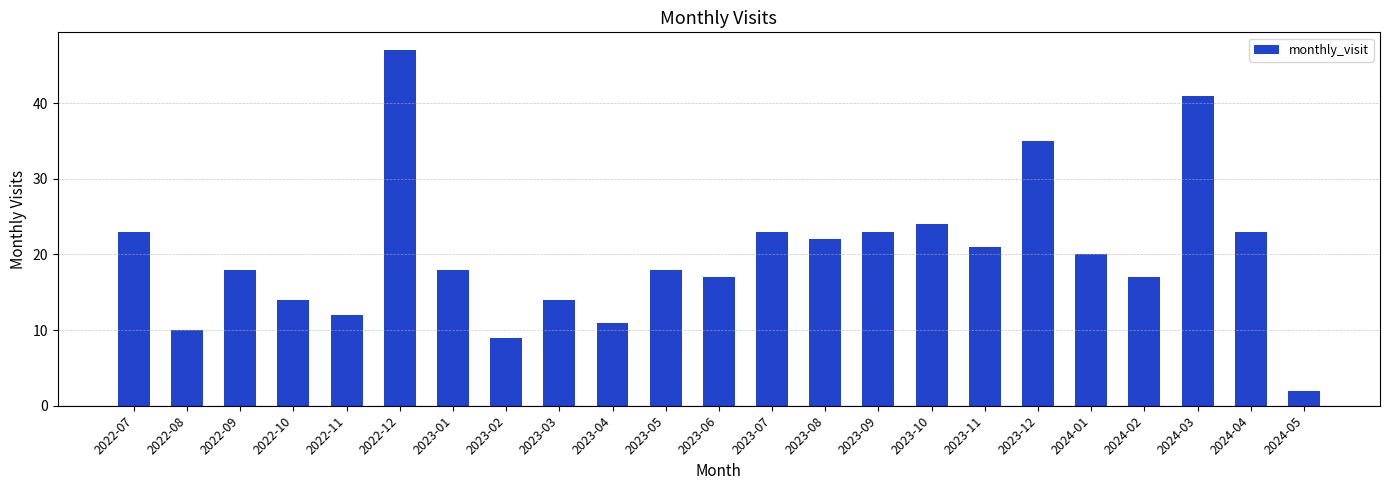

Where is the data nearest to the value 24?

2023-10